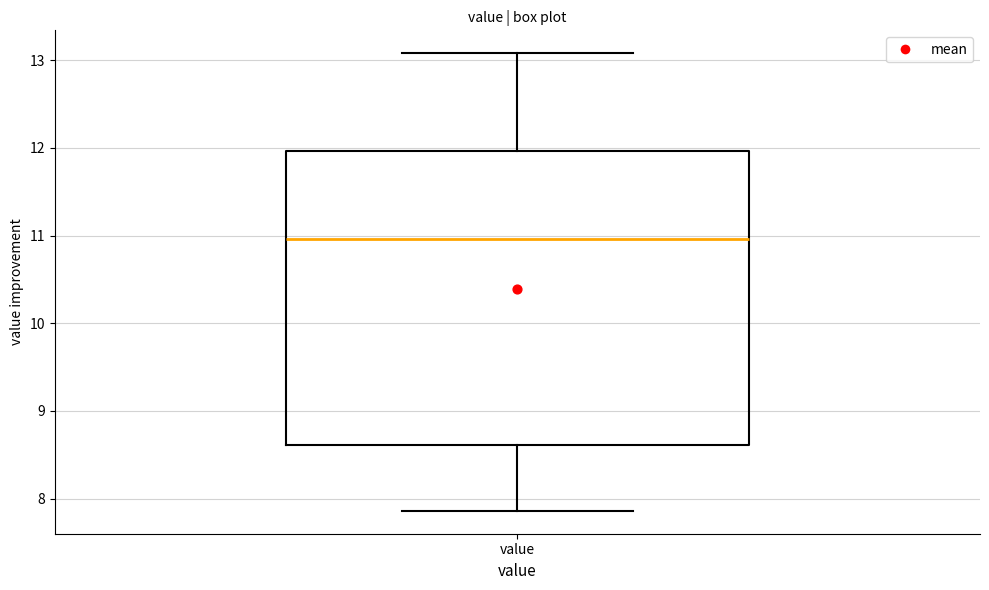

Transcribe this box plot: give where the median line is, the range the box spans, and where the two whiskers end, as read against the y-axis. The values are not printed on the chart, so give them approximately, as read against the axis.

median 11.0, box 8.6 to 12.0, whiskers 7.9 to 13.1